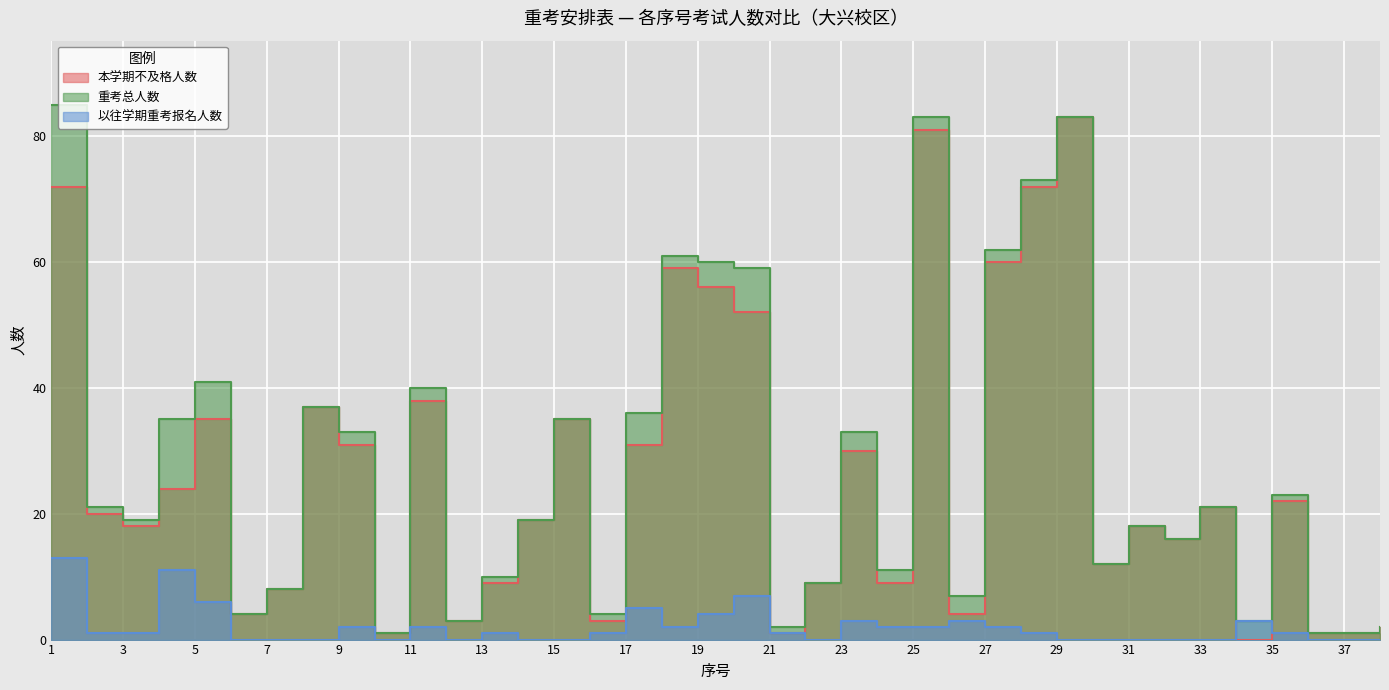

True or false: 本学期不及格人数 has more than 1 points higher than both neighbors.

True